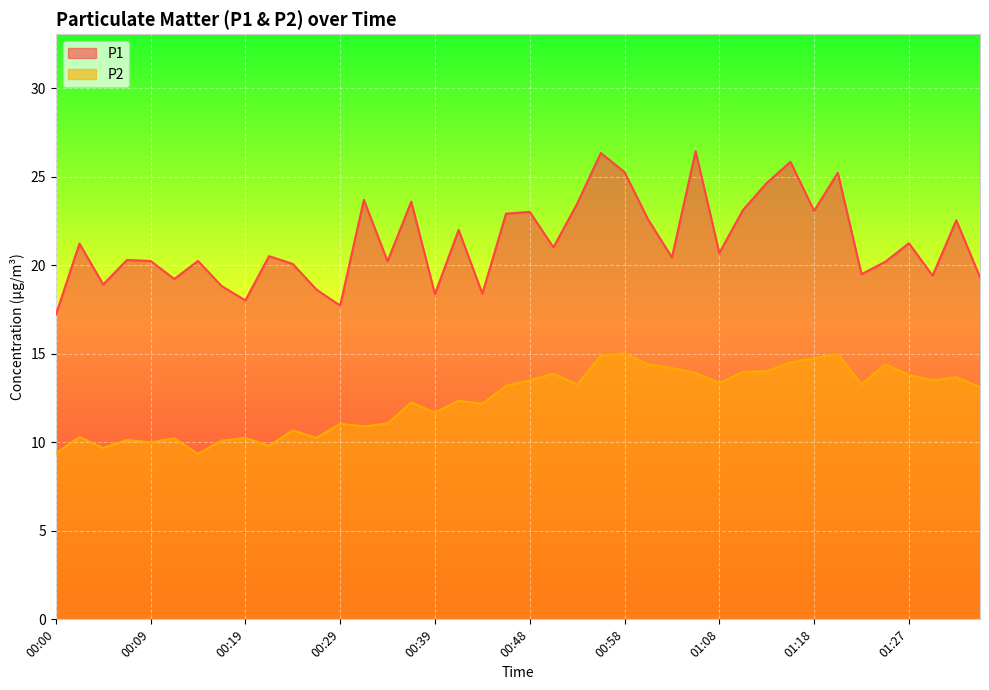

At which category does the chart reach its peak across all series?

01:05